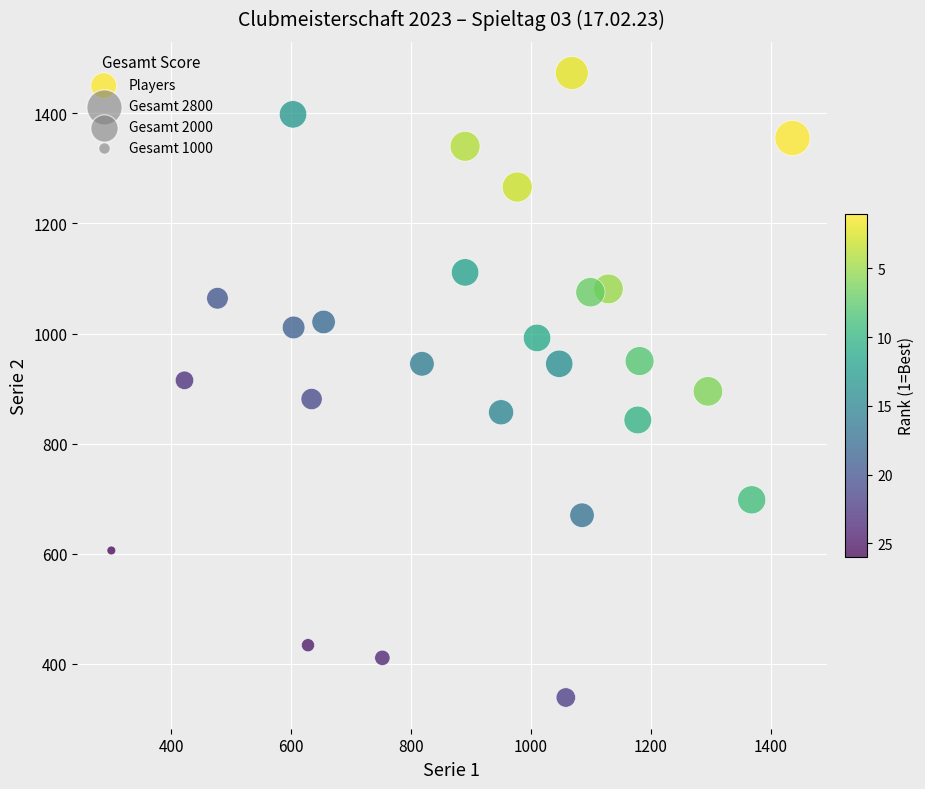

What is the range of X values (max minus min)?

1136